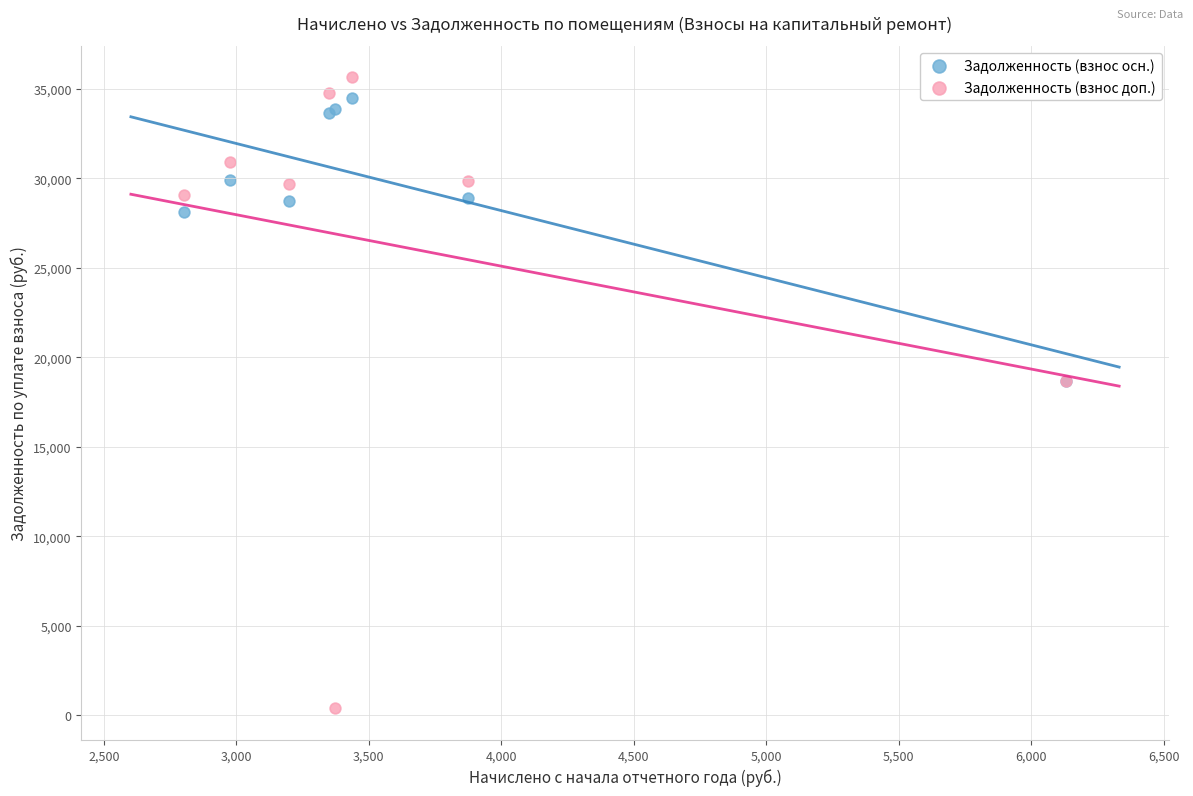

In the Задолженность (взнос осн.) series, what Y value is closest to 26592?

28132.5